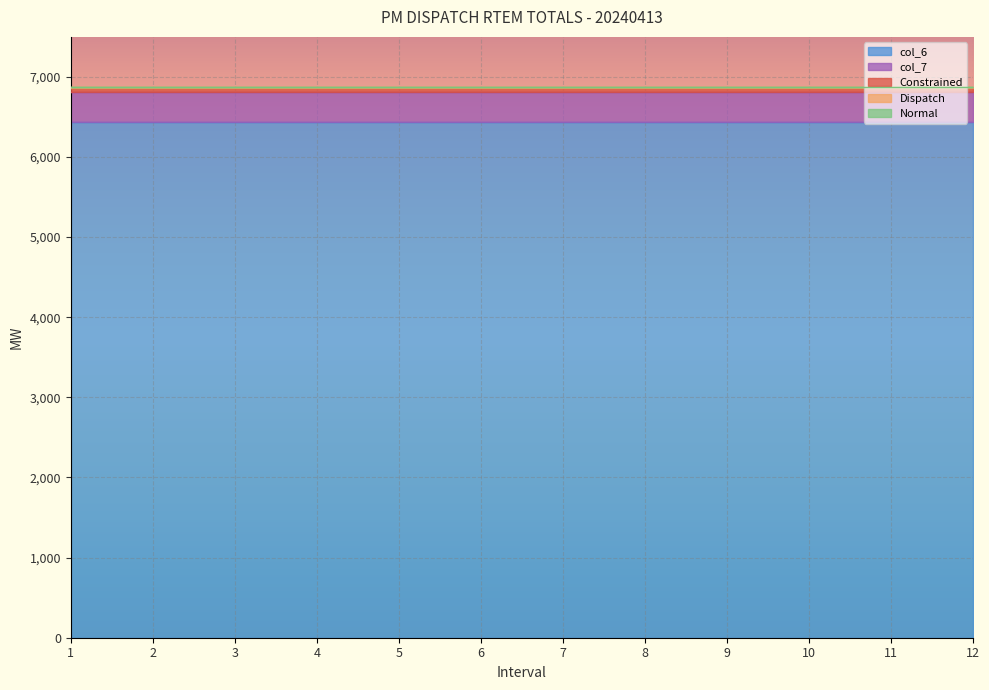

The col_7 series shows 380.4 at 2. True or false?

True